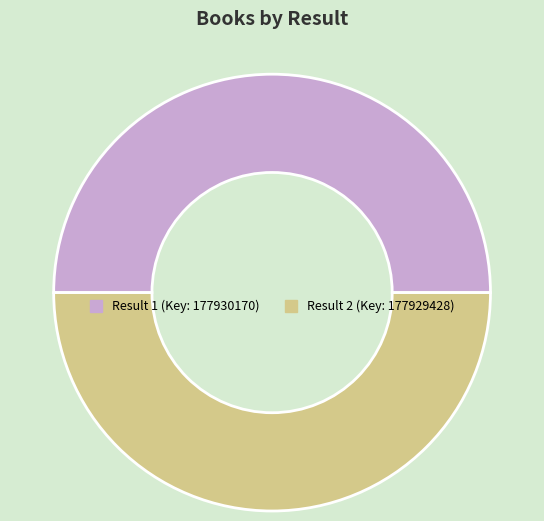

Which slice is the smallest?

2